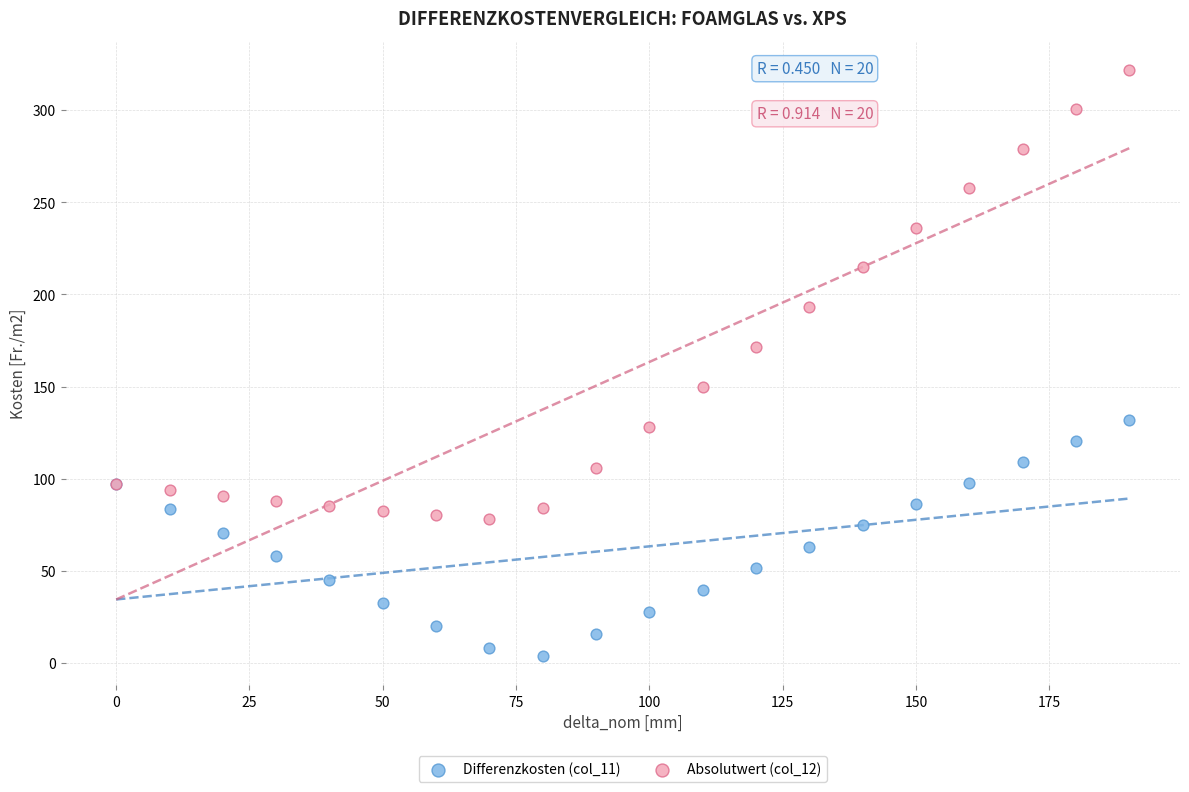

Which series contains the lowest Y value?

Differenzkosten (col_11)